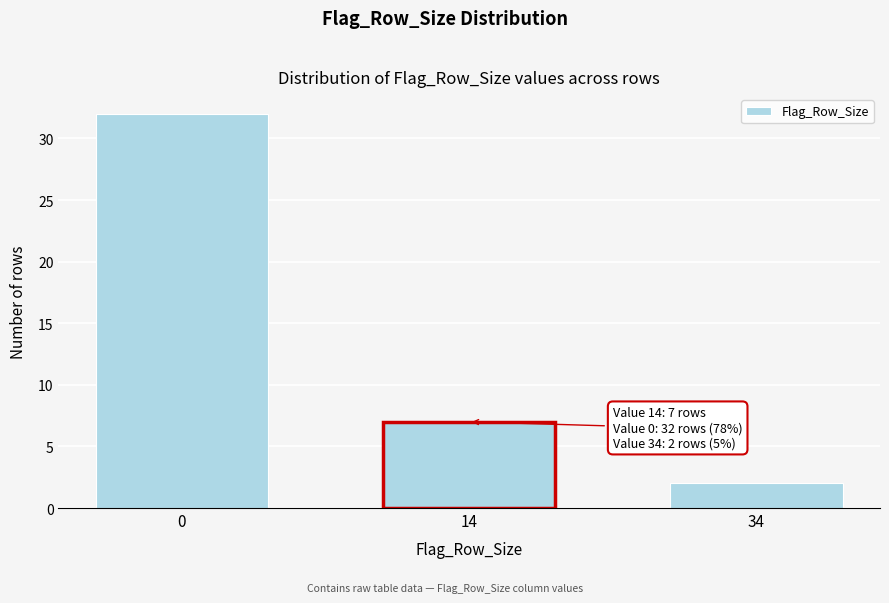

Reading left to right, list all the values displayed in this chart.

0=32	14=7	34=2